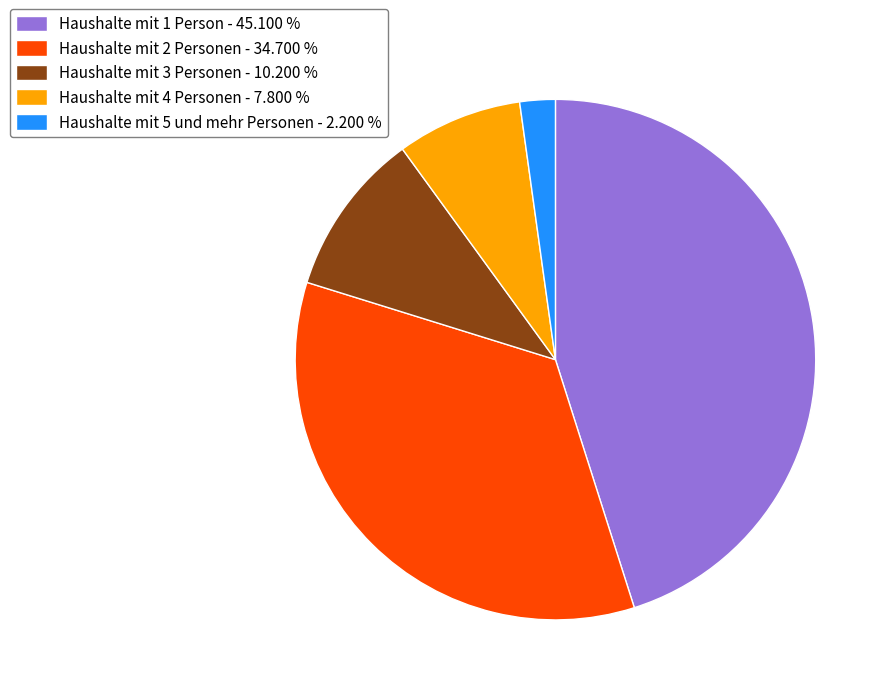

How many segments does this pie chart have?

5